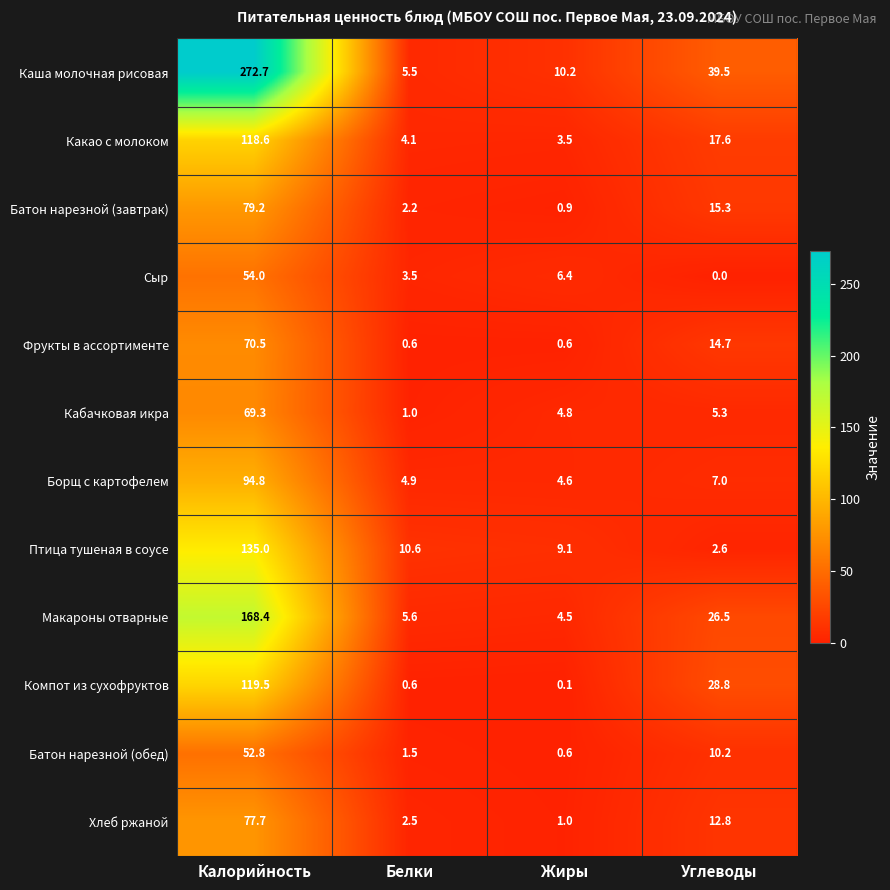

Rank the categories by Хлеб ржаной value from highest to lowest.

Калорийность, Углеводы, Белки, Жиры